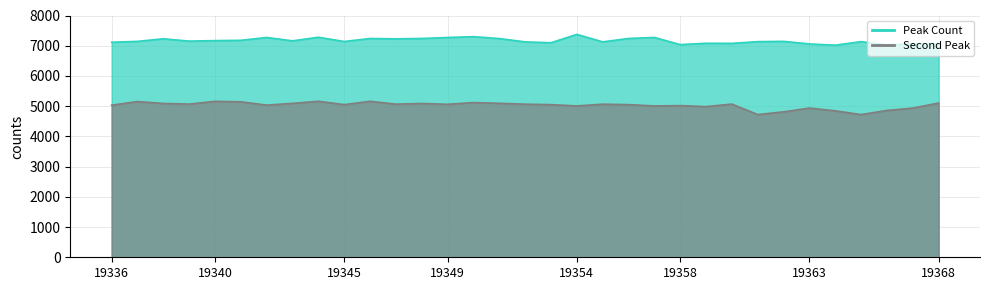

List the series in order of their overall mean, lowest first.

Second Peak, Peak Count